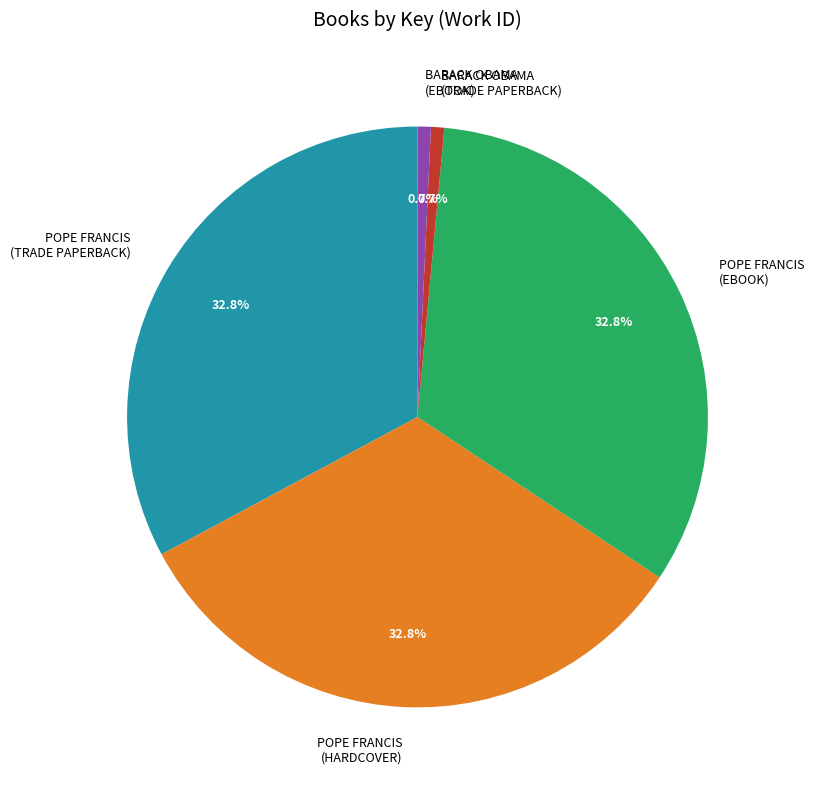

Is there a majority slice in this chart?

No